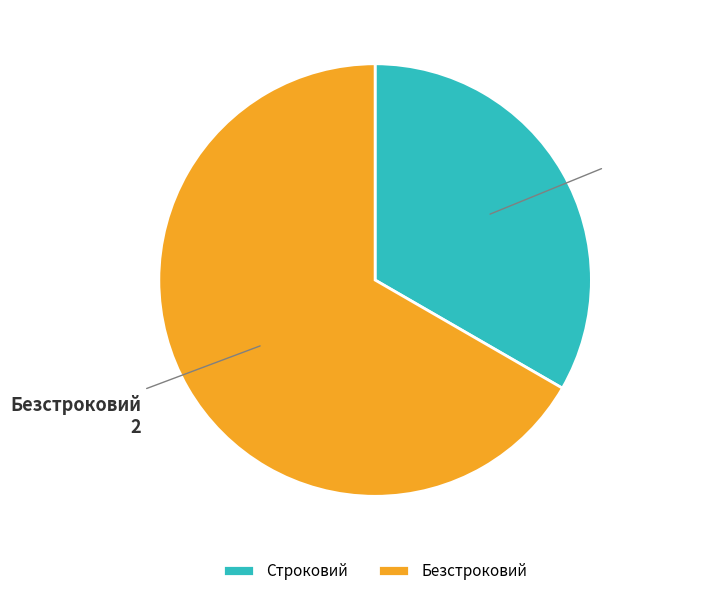

Do Безстроковий and Строковий together represent more than half of the pie?

Yes